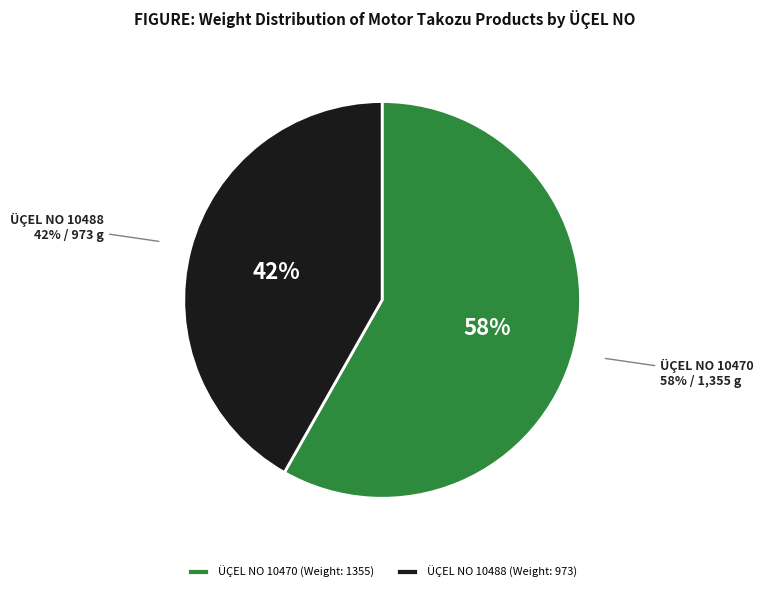

To the nearest percent, what is the difference between the largest and smallest slice percentages?

16%